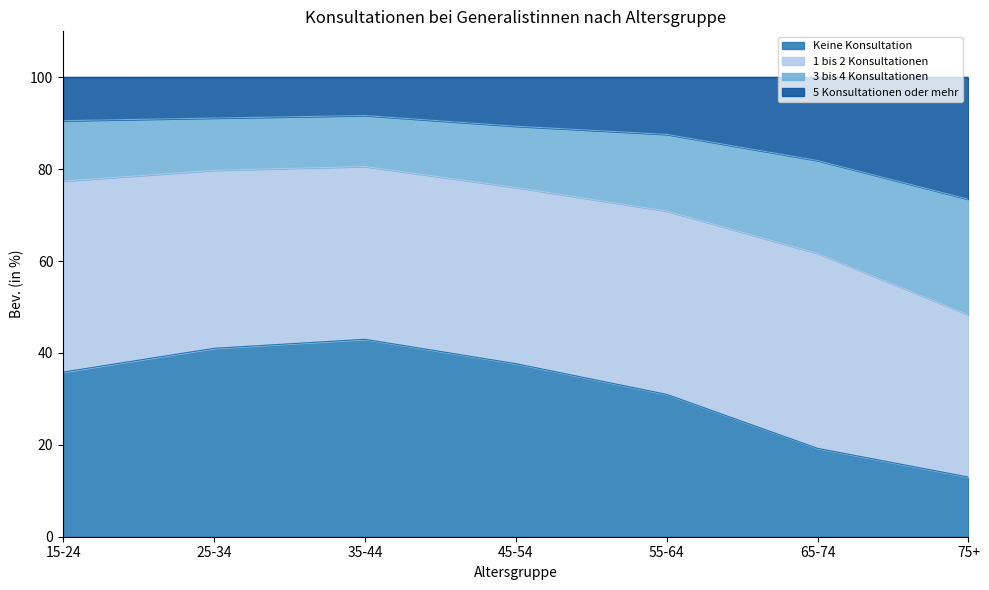

Is it true that Keine Konsultation equals 35.8 at 15-24?

True